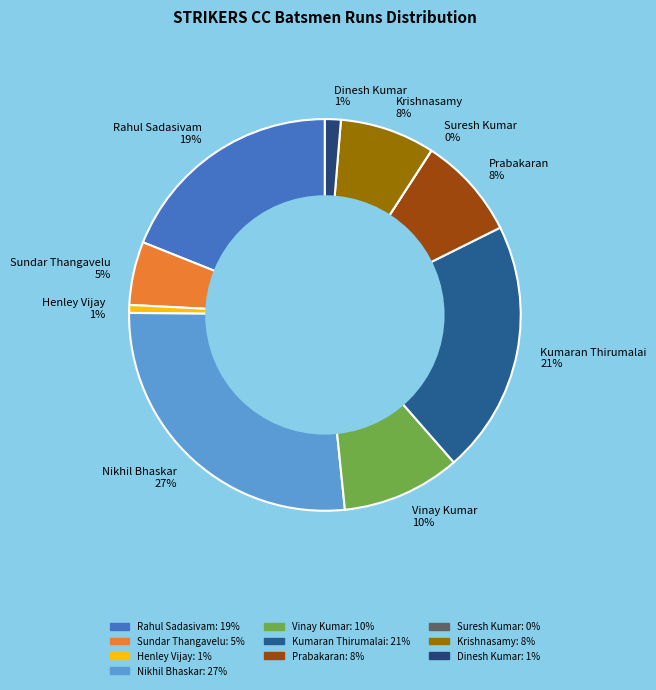

What portion of the pie excludes Krishnasamy?

92.2%